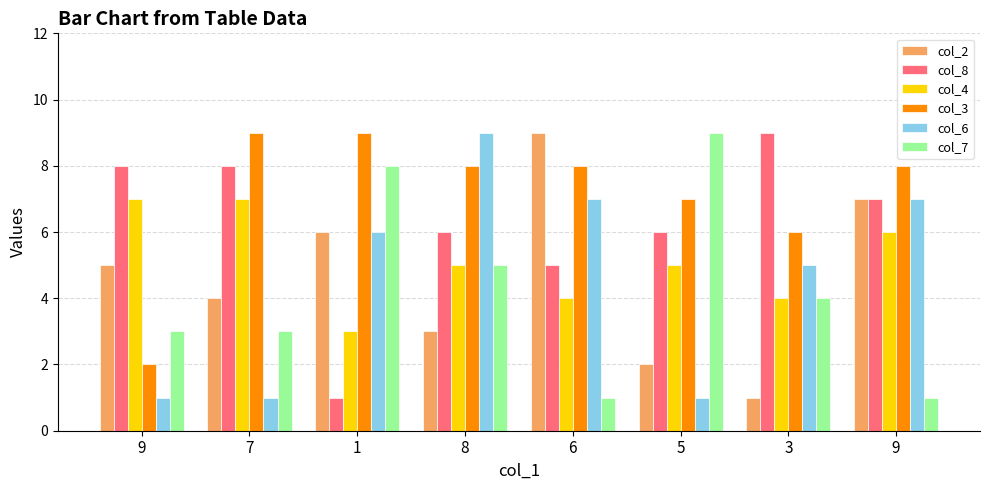

Is it true that col_8 equals 8 at 6?

False